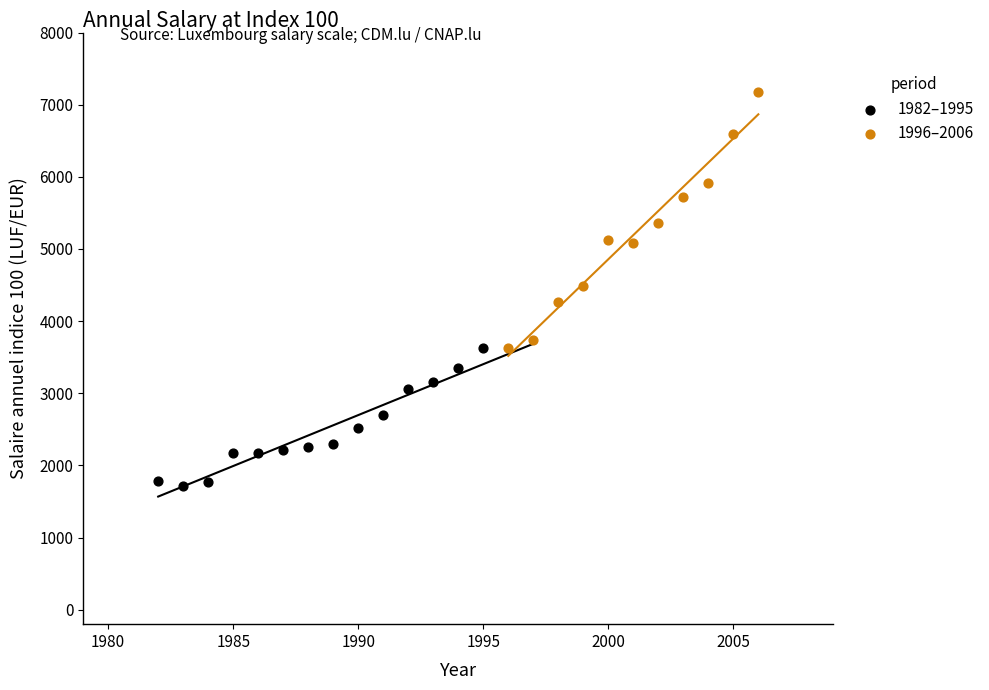

Which series contains the lowest Y value?

1982–1995